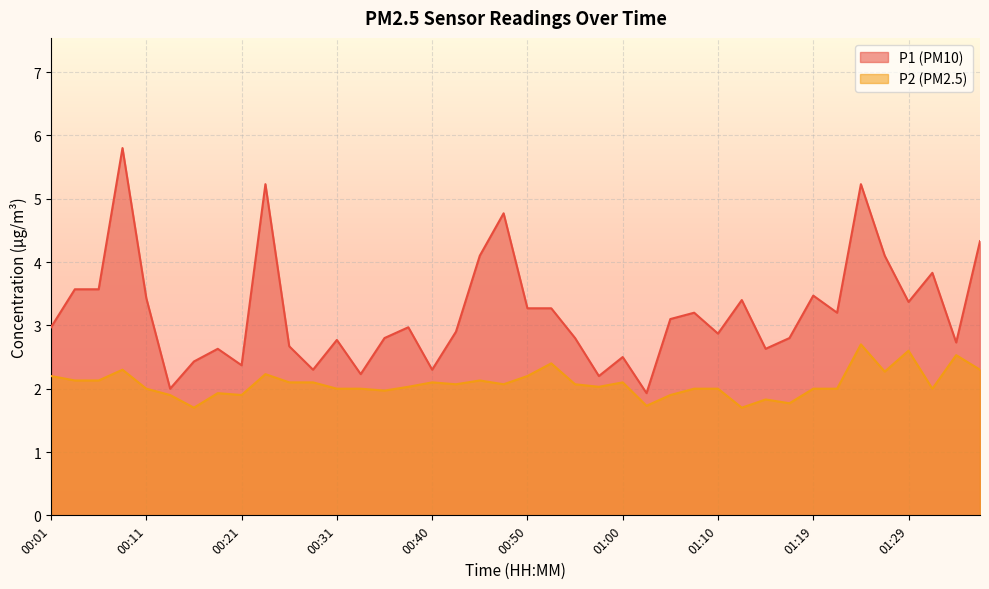

The P2 series shows 4.5 at 01:24. True or false?

False